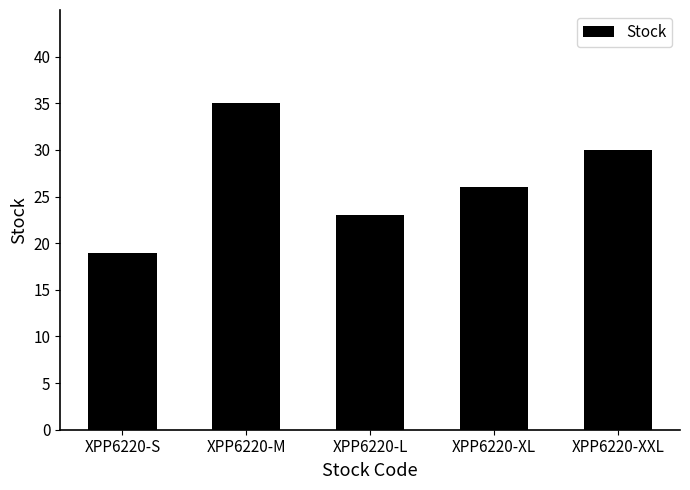

The chart shows a value of 30 at XPP6220-XXL. True or false?

True